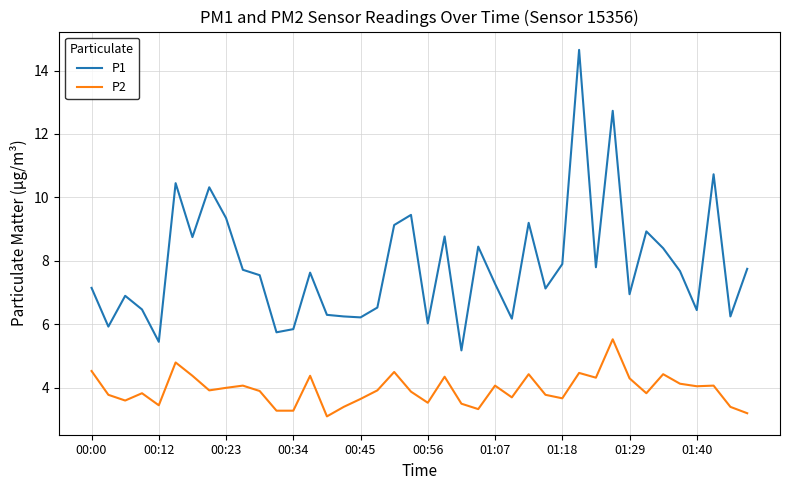

How many lines are shown in the chart?

2